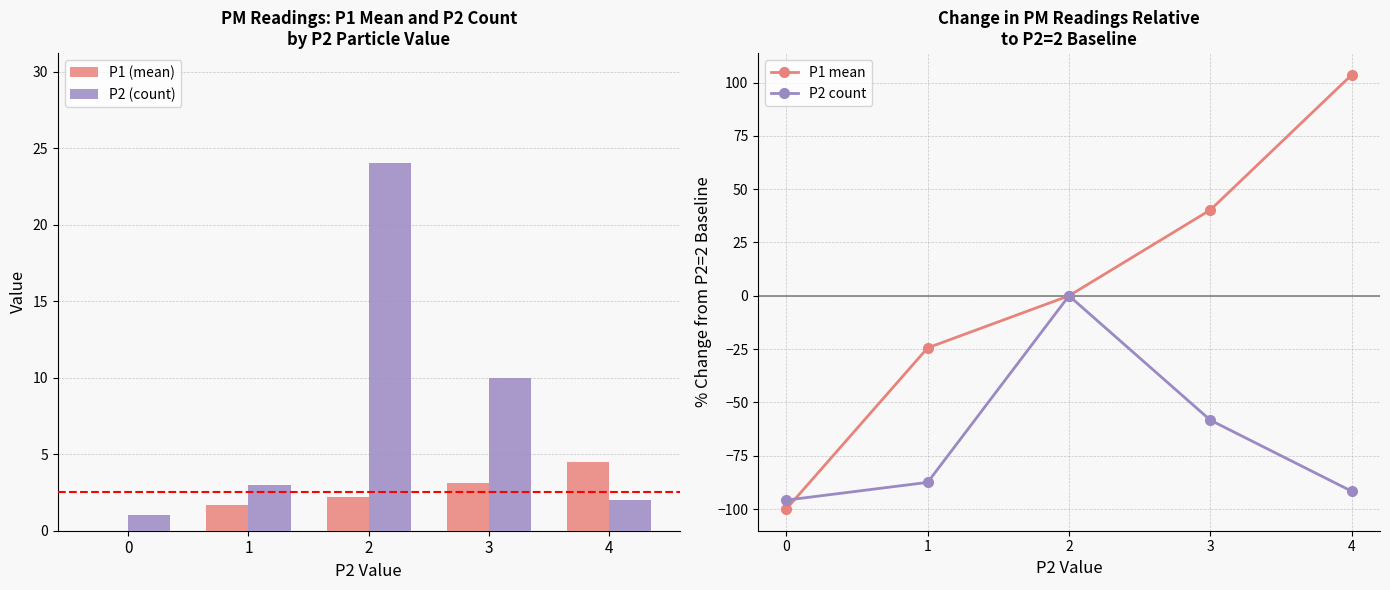

What is the highest value of the P1 mean series?

103.6